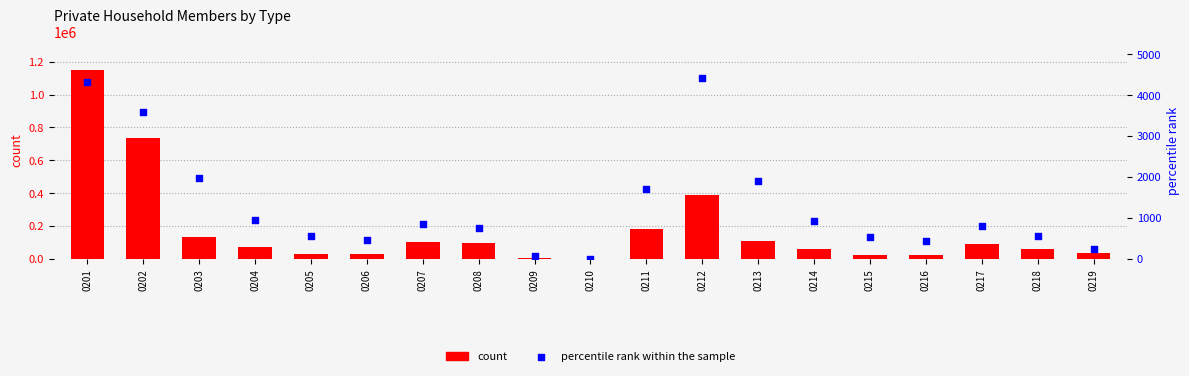

Which series contains the highest Y value?

count